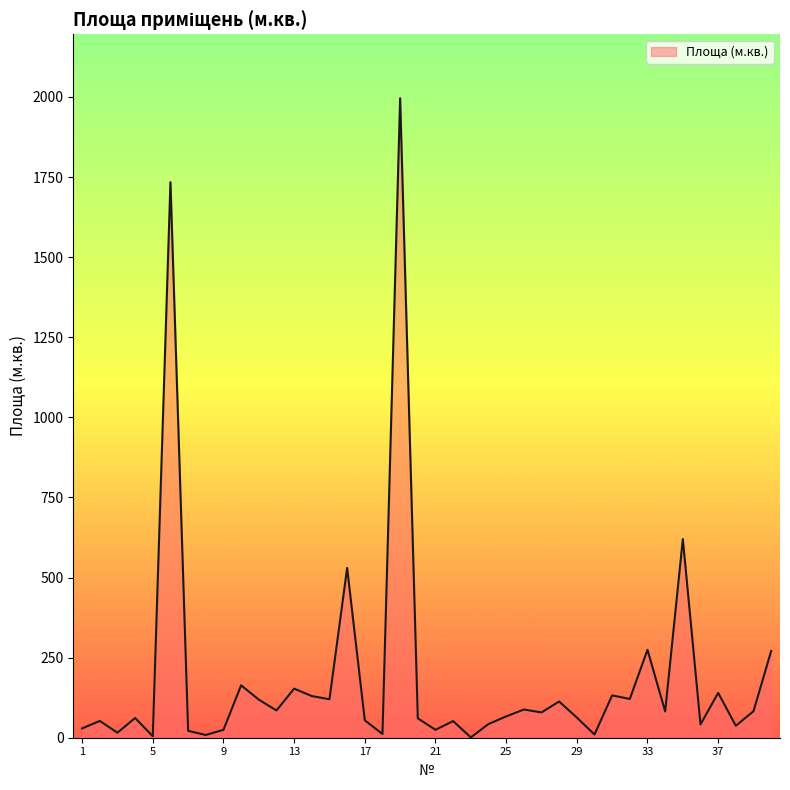

What is the difference between the maximum and minimum values?

1995.1